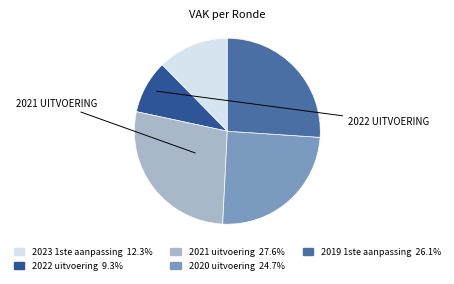

Is the sum of 2021 uitvoering and 2023 1ste aanpassing greater than half?

No